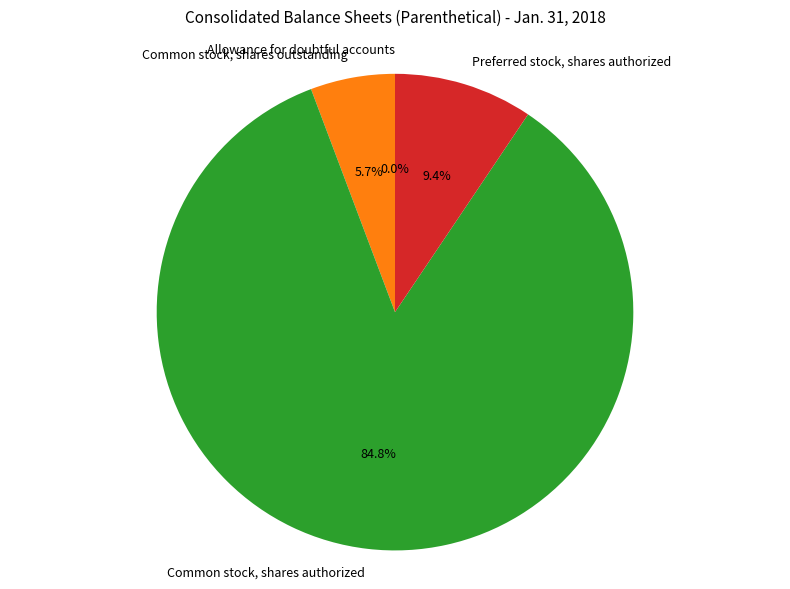

What percentage is NOT represented by Preferred stock, shares authorized?

90.6%